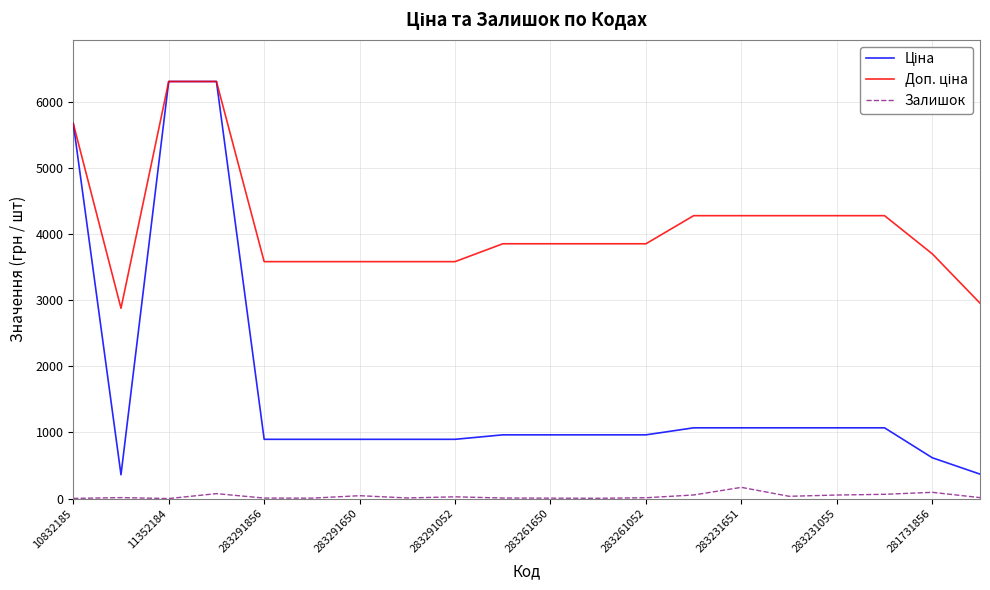

What is the greatest value displayed?

6308.8